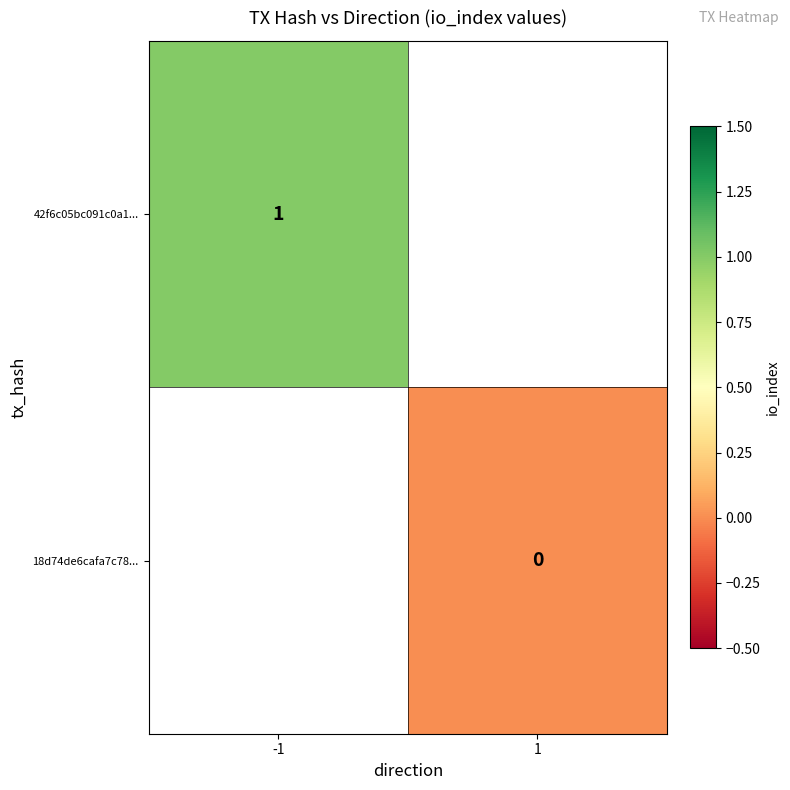

Is it true that 42f6c05bc091c0a1... equals 1 at -1?

True